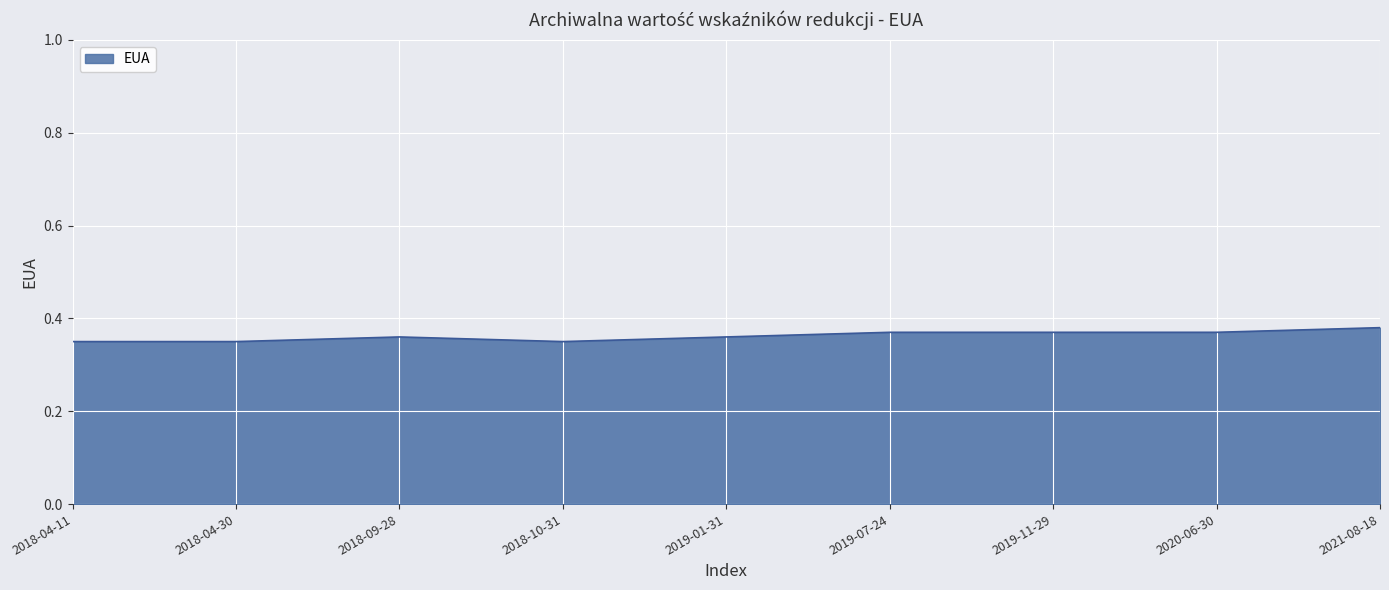

What position from the right is 2019-07-24?

4